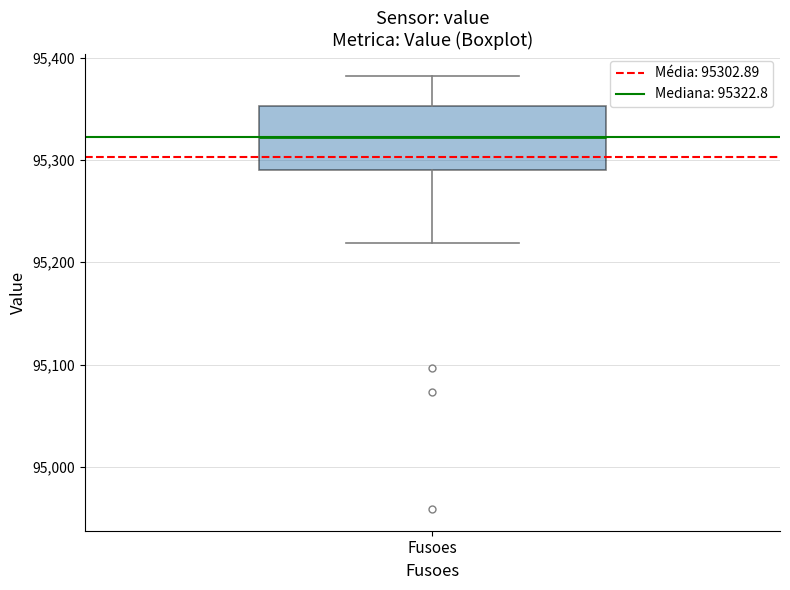

Read this box plot against the y-axis: the position of the median line, the range covered by the box, and the ends of both whiskers. The values are not printed on the chart, so give them approximately, as read against the axis.

median 95320, box 95290 to 95350, whiskers 95220 to 95380